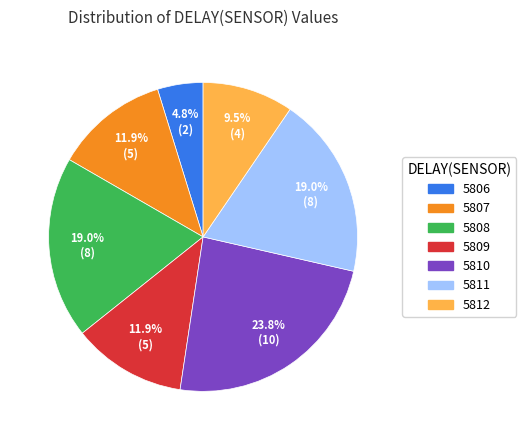

Does any single category account for the majority?

No